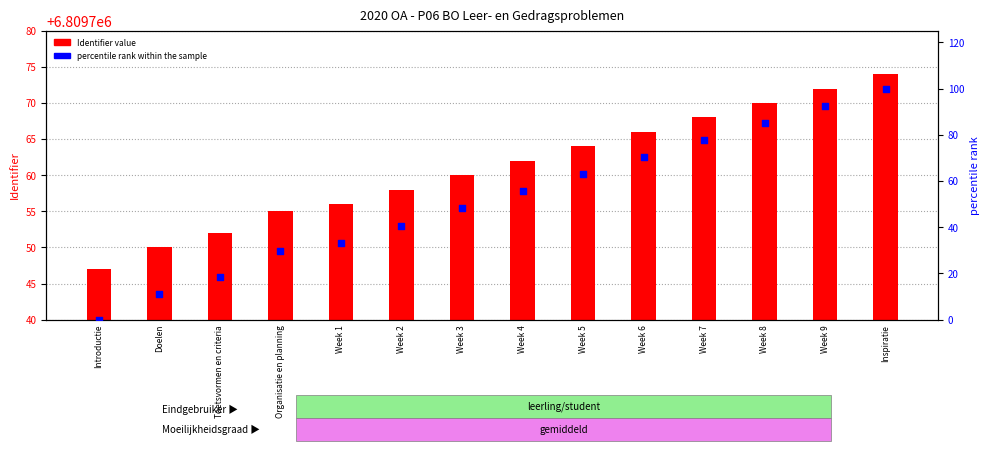

At which category is the sum across all series the highest?

Inspiratie